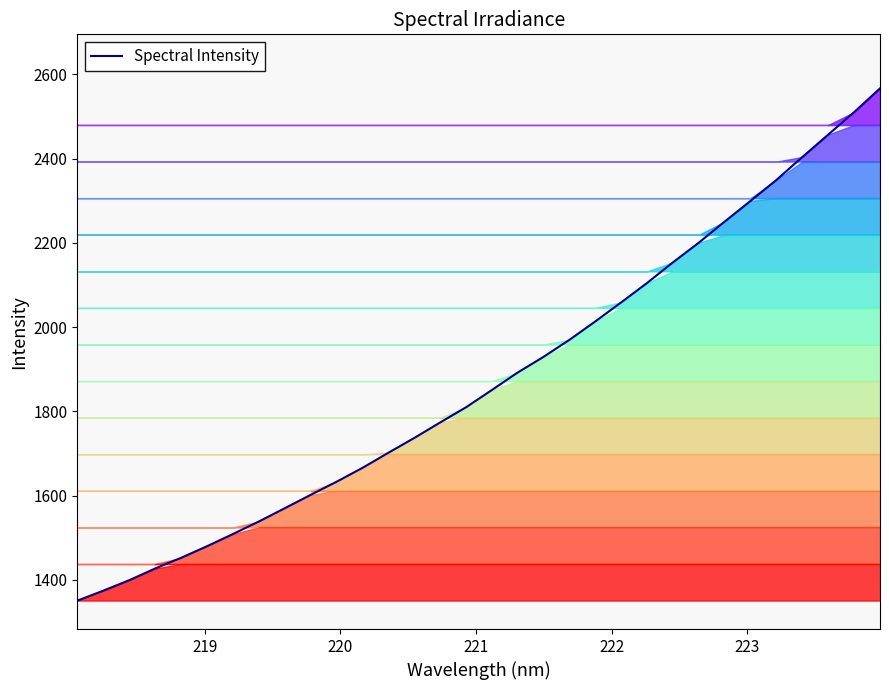

What is the greatest value displayed?

2566.8